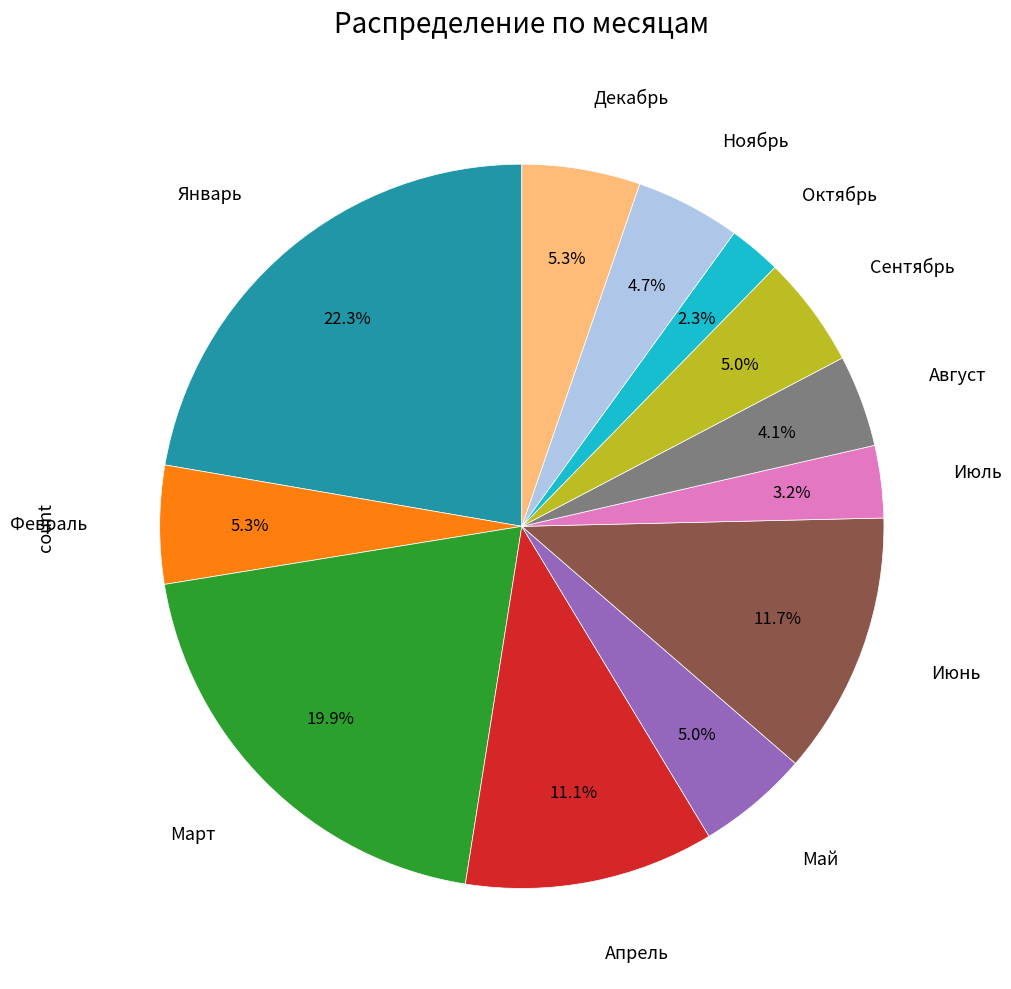

Is there a majority slice in this chart?

No